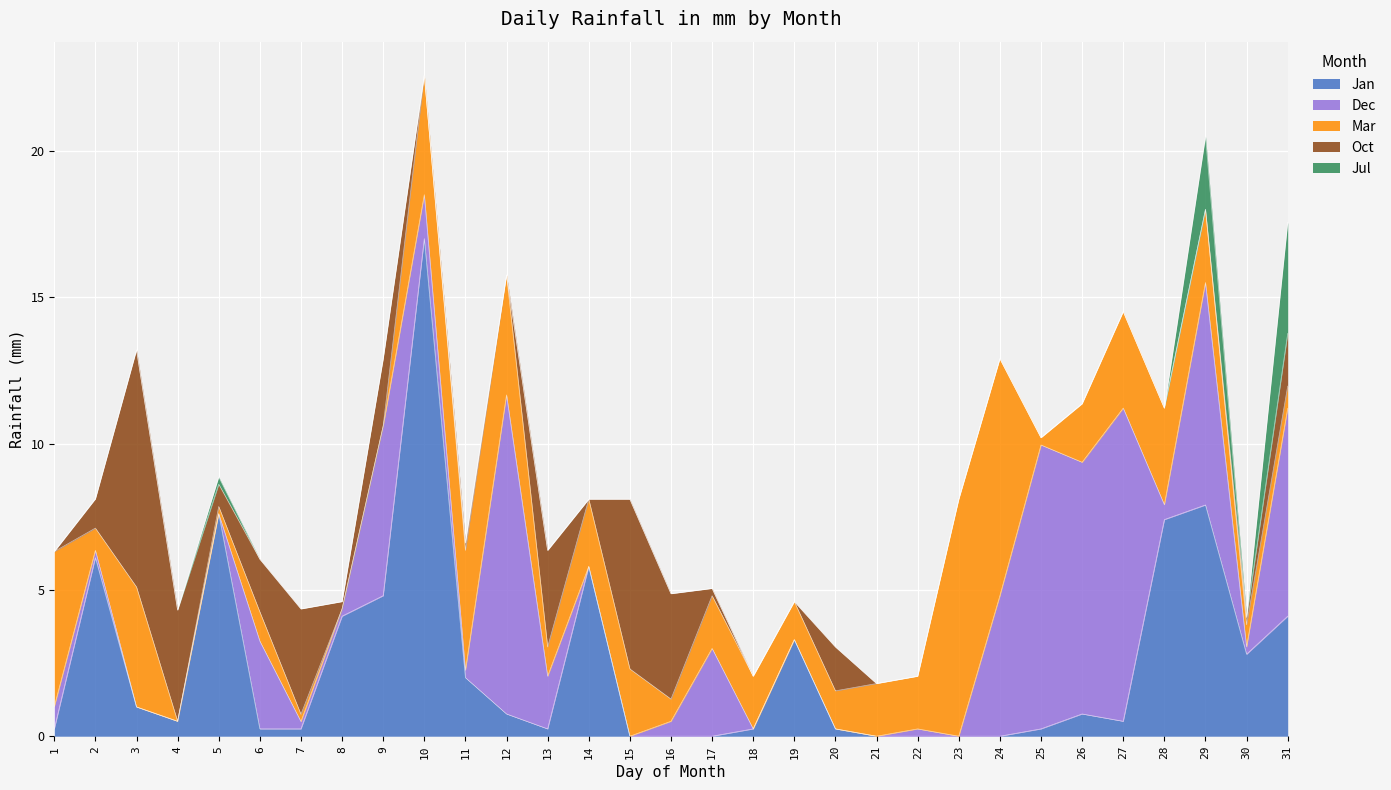

Which has a higher value, 19 or 7?

19